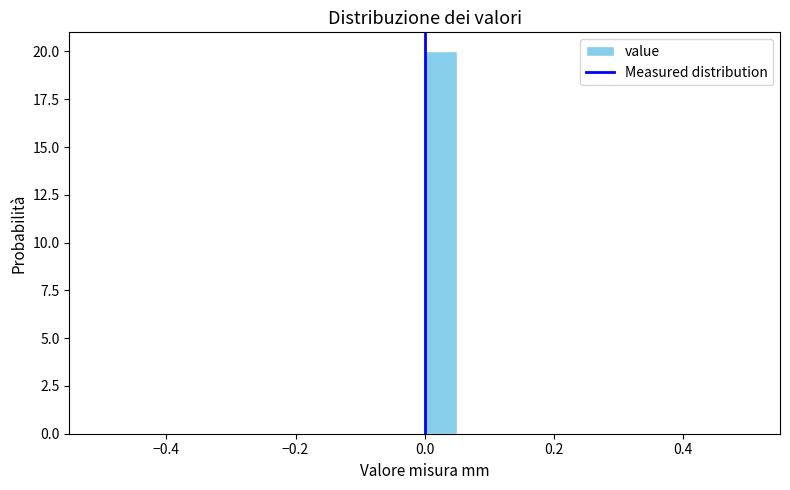

Around what value on the x-axis is the tallest bar? Give the approximate position of its centre, as read against the axis.

0.02